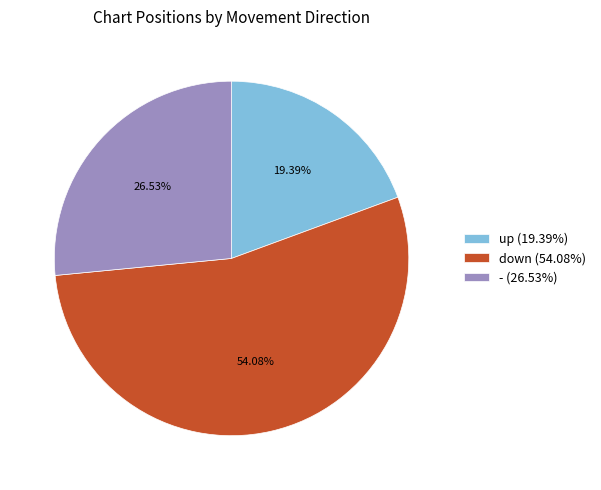

Rank the categories by value from lowest to highest.

up, -, down